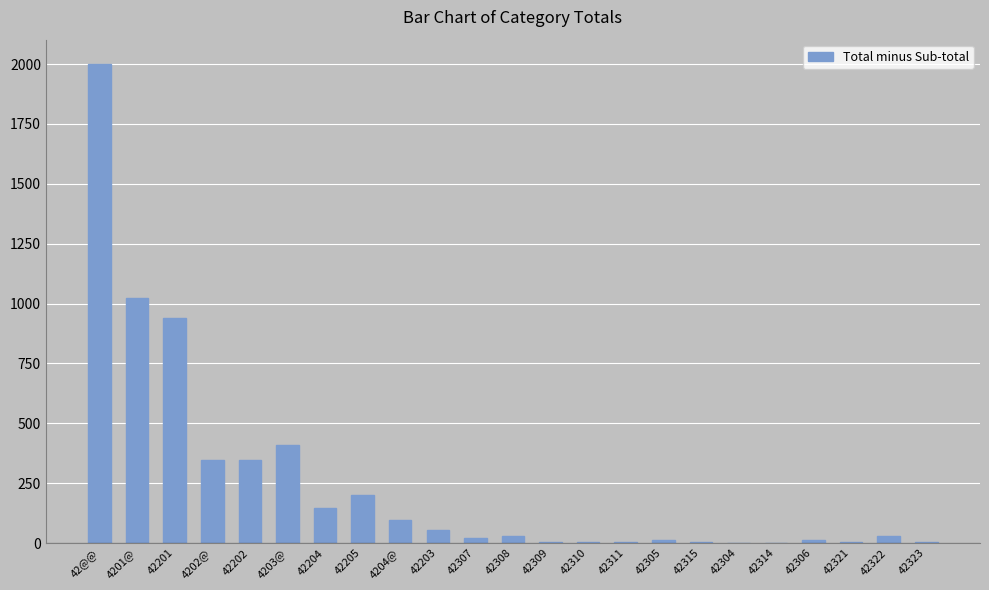

How many data points does each series have?

23